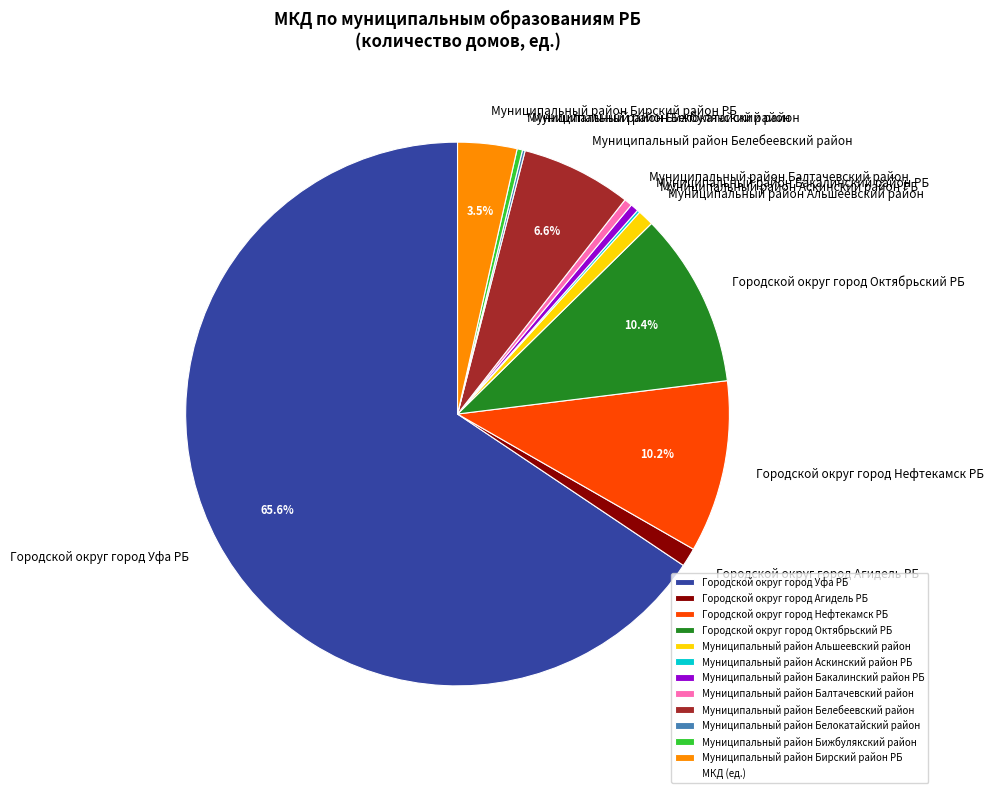

What is the largest slice in the pie chart?

Городской округ город Уфа РБ